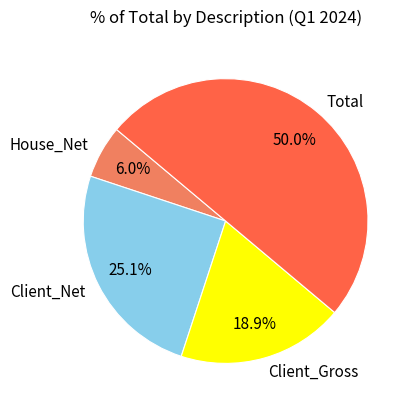

Rank the categories by value from lowest to highest.

House_Net, Client_Gross, Client_Net, Total